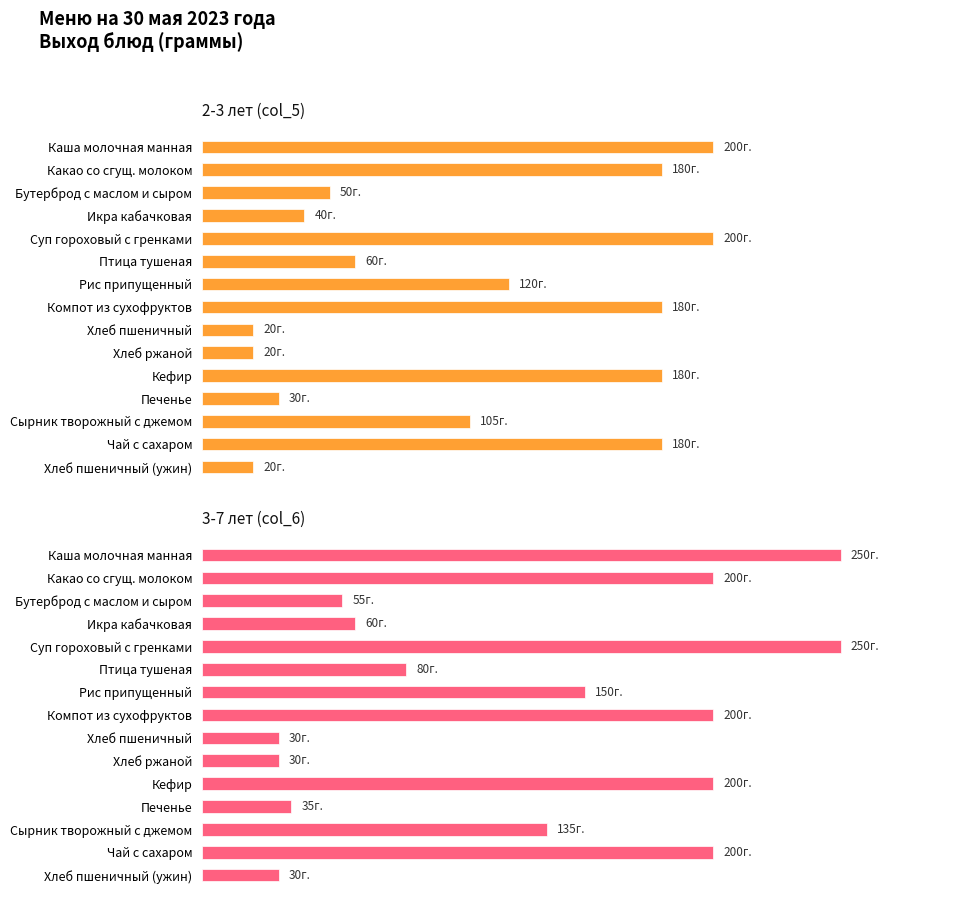

Reading left to right, extract all data points from this chart.

2-3 лет (col_5): 200	180	50	40	200	60	120	180	20	20	180	30	105	180	20
3-7 лет (col_6): 250	200	55	60	250	80	150	200	30	30	200	35	135	200	30